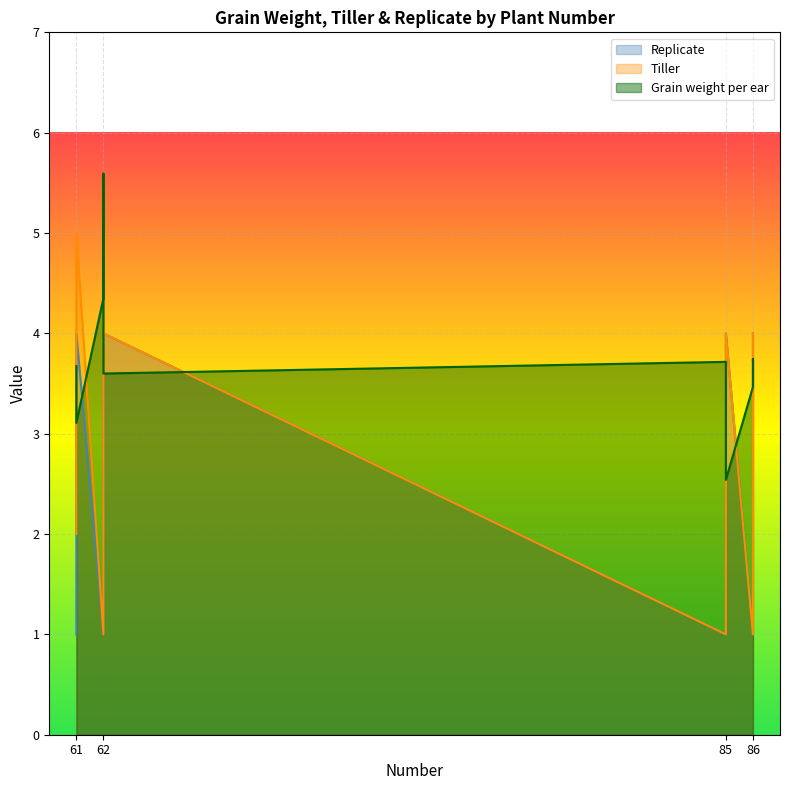

At which category does Replicate reach its first local peak?

61